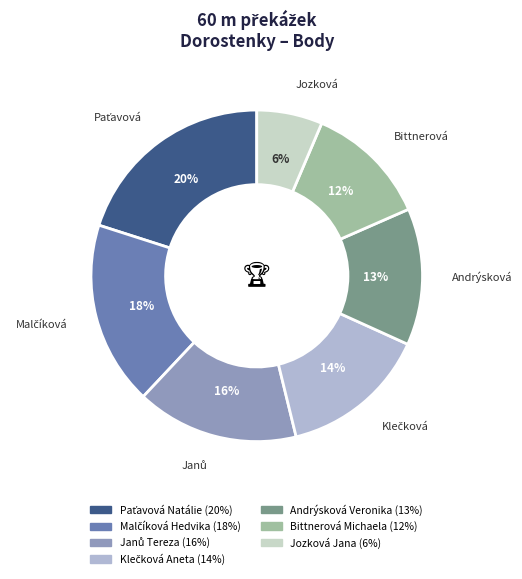

True or false: Andrýsková Veronika accounts for 1% of the total.

False